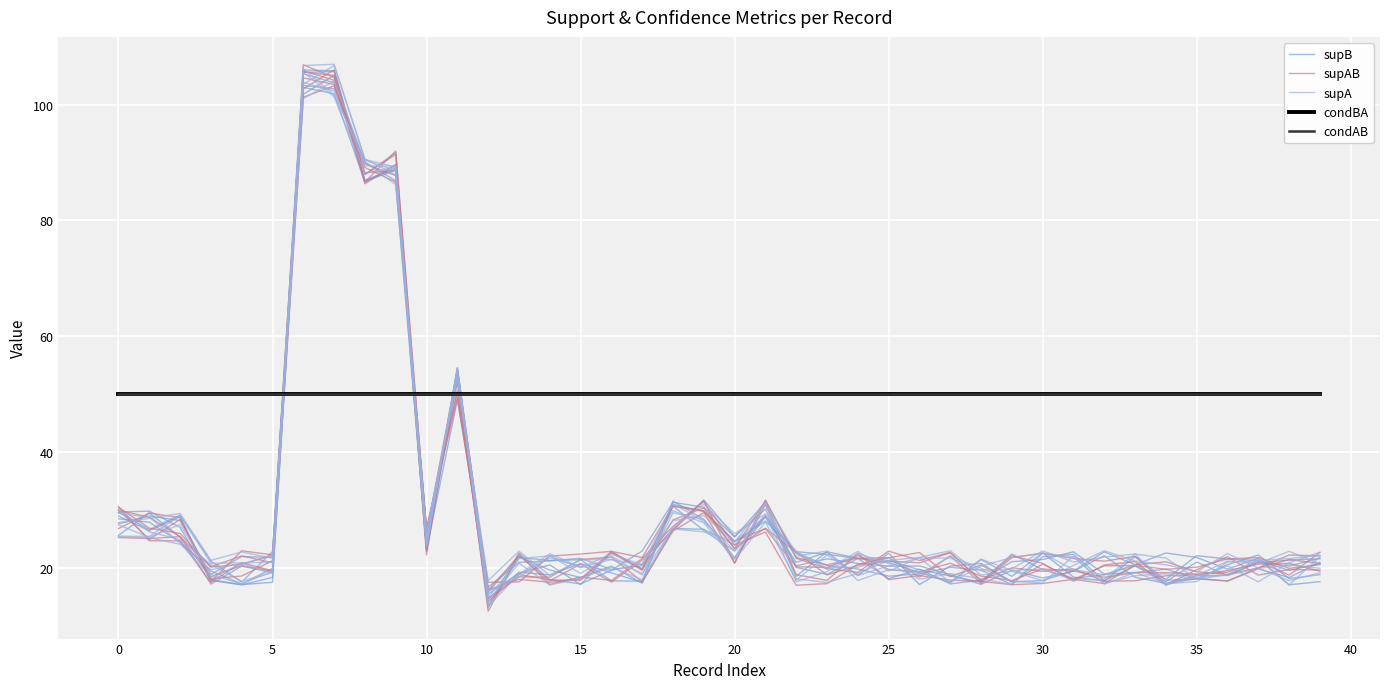

What is the label of the 10th point from the right?

30